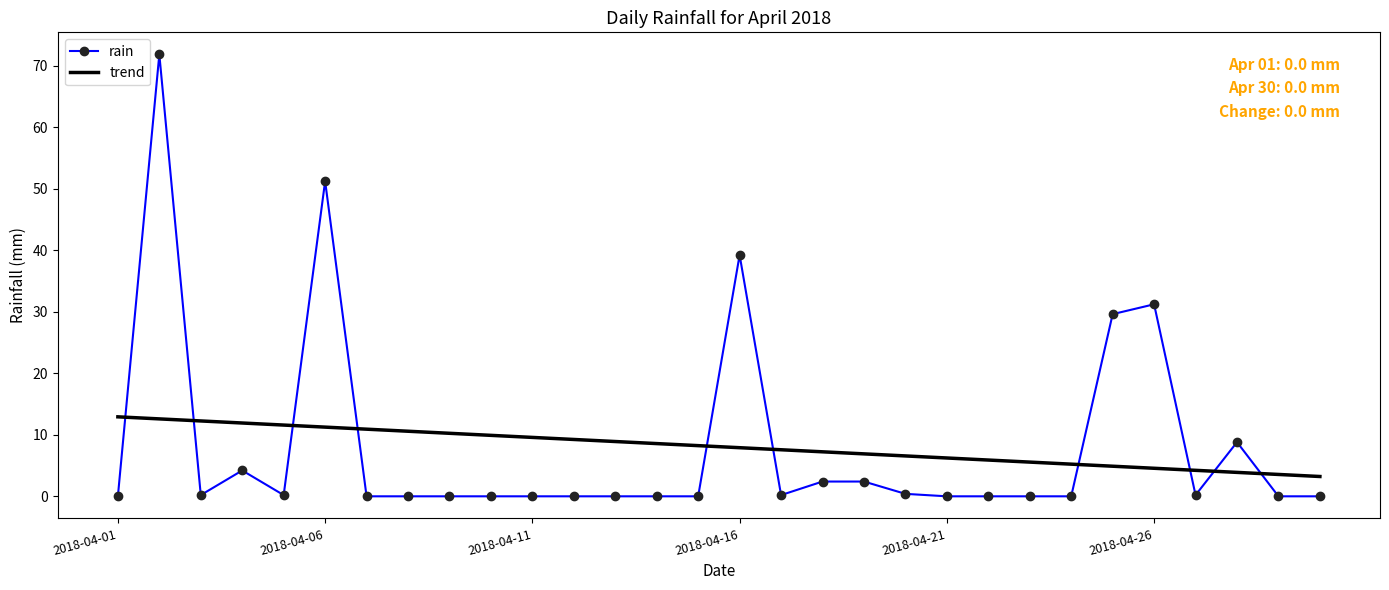

What is the maximum value shown in the chart?

71.8